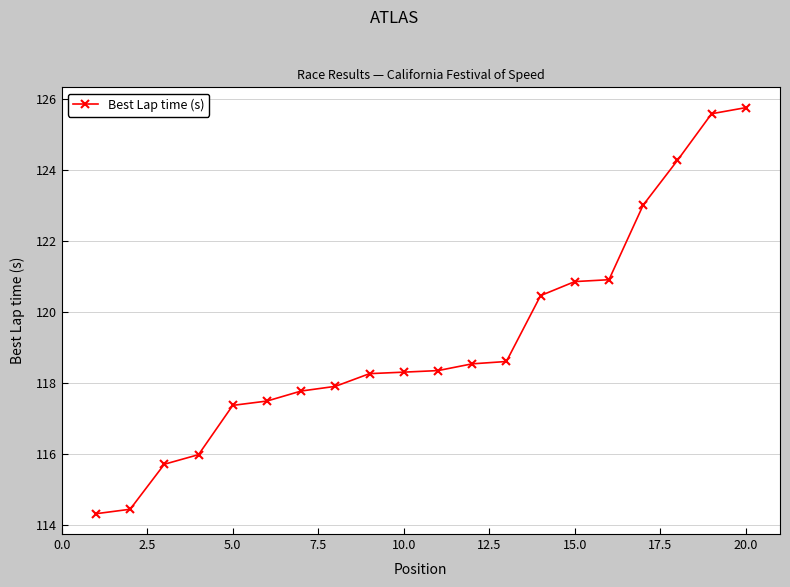

What is the difference between the maximum and minimum values?

11.4